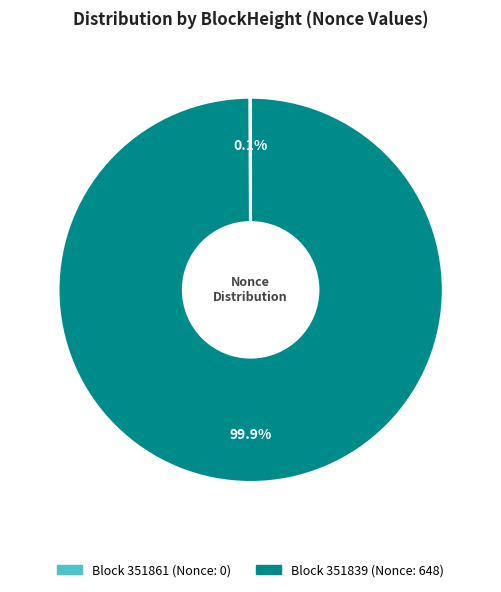

Is there a majority slice in this chart?

Yes